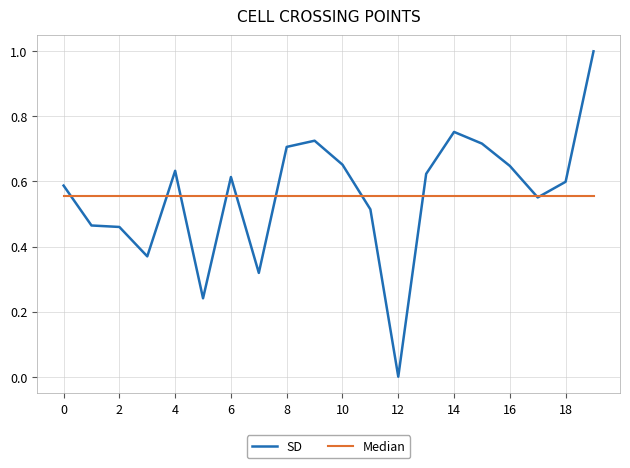

Which series has the widest spread of values?

SD